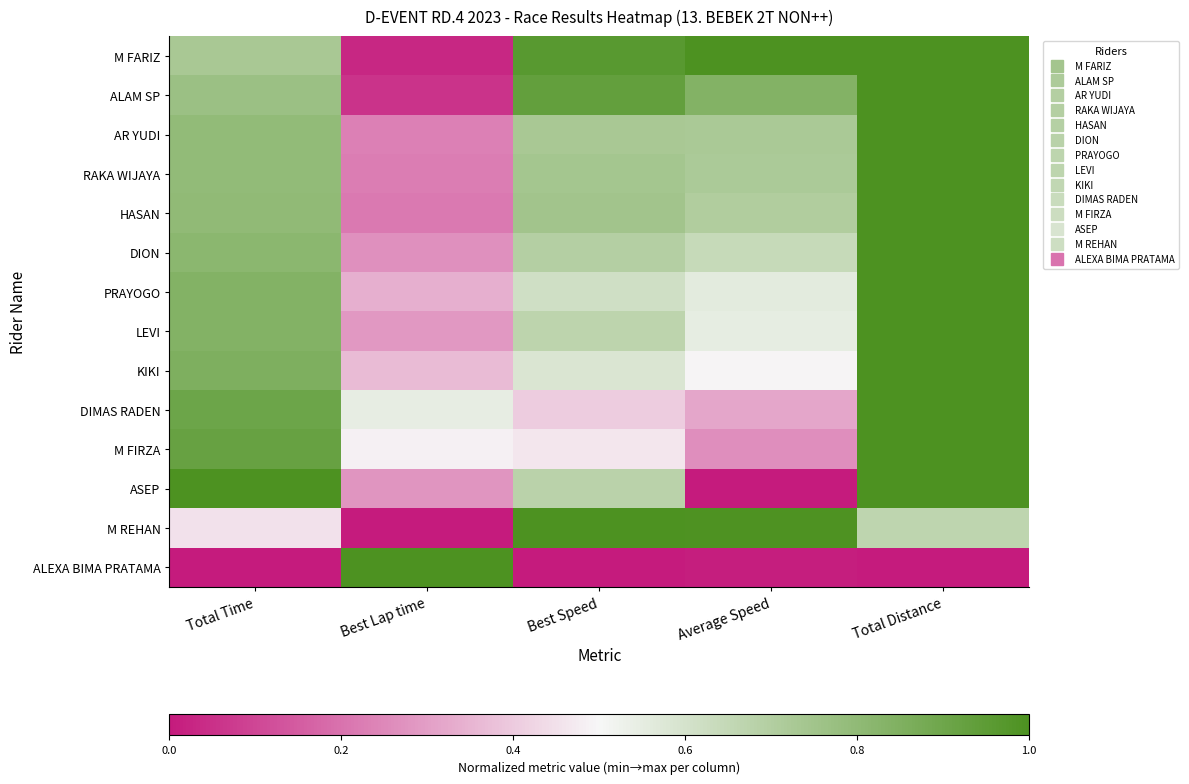

Reading left to right, extract all data points from this chart.

M FARIZ: Total Time=0.7	Best Lap time=0.0	Best Speed=1.0	Average Speed=1.0	Total Distance=1.0
ALAM SP: Total Time=0.8	Best Lap time=0.1	Best Speed=0.9	Average Speed=0.8	Total Distance=1.0
AR YUDI: Total Time=0.8	Best Lap time=0.2	Best Speed=0.7	Average Speed=0.7	Total Distance=1.0
RAKA WIJAYA: Total Time=0.8	Best Lap time=0.2	Best Speed=0.7	Average Speed=0.7	Total Distance=1.0
HASAN: Total Time=0.8	Best Lap time=0.2	Best Speed=0.7	Average Speed=0.7	Total Distance=1.0
DION: Total Time=0.8	Best Lap time=0.3	Best Speed=0.7	Average Speed=0.6	Total Distance=1.0
PRAYOGO: Total Time=0.8	Best Lap time=0.3	Best Speed=0.6	Average Speed=0.6	Total Distance=1.0
LEVI: Total Time=0.8	Best Lap time=0.3	Best Speed=0.7	Average Speed=0.5	Total Distance=1.0
KIKI: Total Time=0.9	Best Lap time=0.4	Best Speed=0.6	Average Speed=0.5	Total Distance=1.0
DIMAS RADEN: Total Time=0.9	Best Lap time=0.5	Best Speed=0.4	Average Speed=0.3	Total Distance=1.0
M FIRZA: Total Time=0.9	Best Lap time=0.5	Best Speed=0.5	Average Speed=0.3	Total Distance=1.0
ASEP: Total Time=1.0	Best Lap time=0.3	Best Speed=0.7	Average Speed=0.0	Total Distance=1.0
M REHAN: Total Time=0.5	Best Lap time=0.0	Best Speed=1.0	Average Speed=1.0	Total Distance=0.7
ALEXA BIMA PRATAMA: Total Time=0.0	Best Lap time=1.0	Best Speed=0.0	Average Speed=0.0	Total Distance=0.0